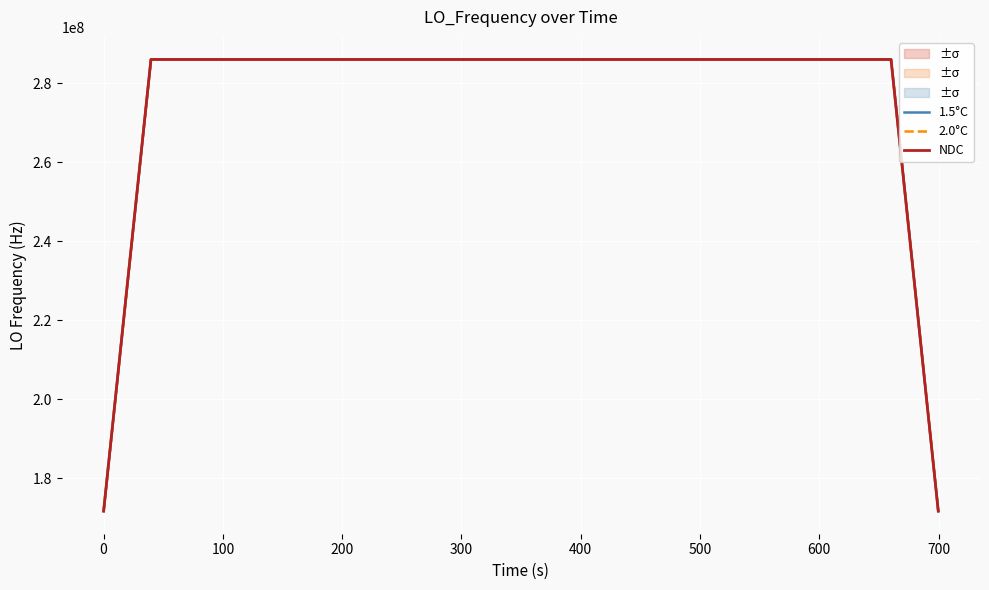

What is the maximum value for 2.0°C?

286047000.7